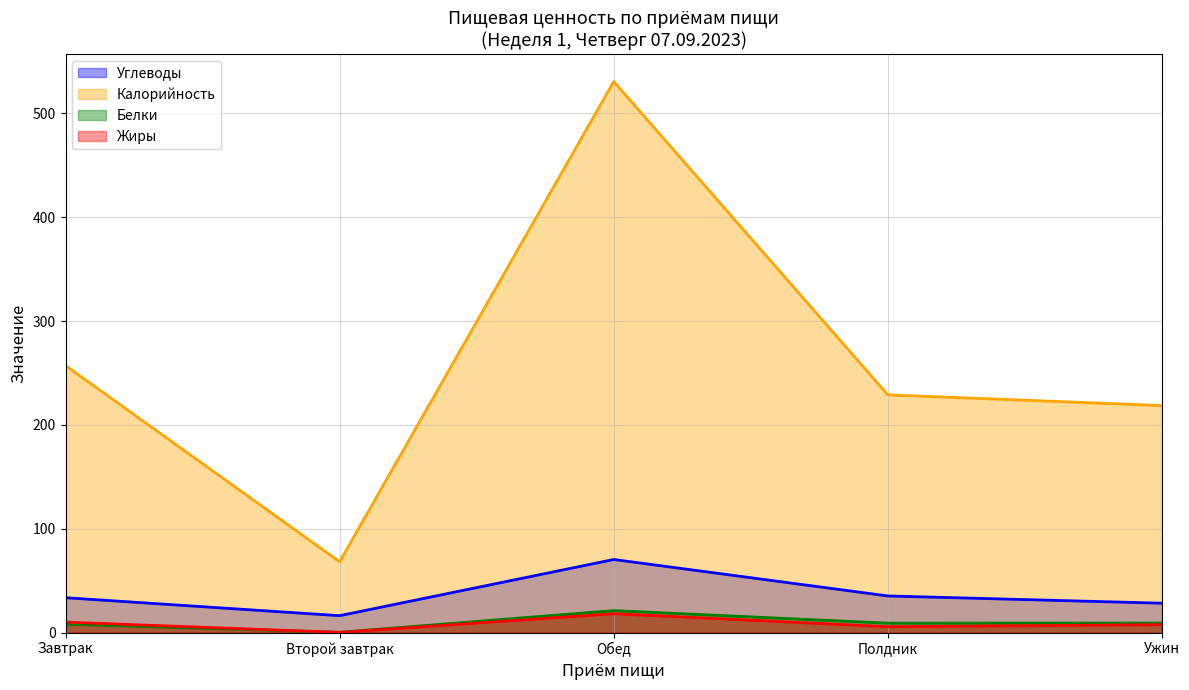

Where is the first local minimum for Белки?

Второй завтрак